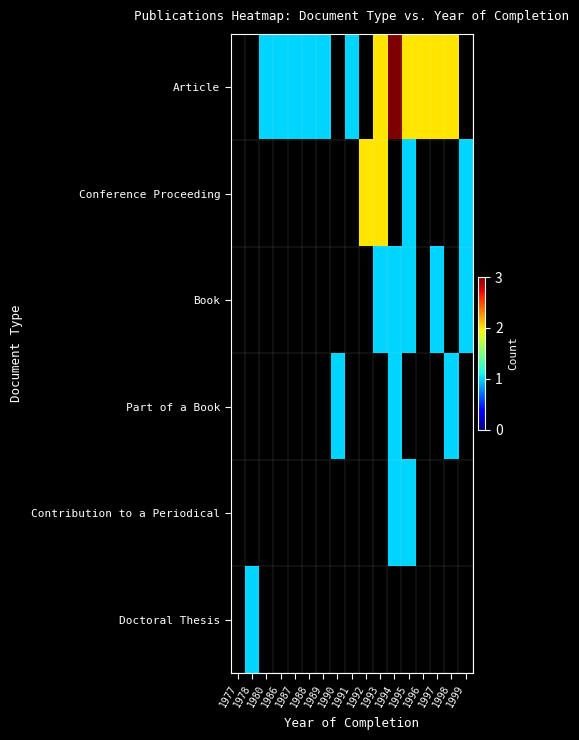

Count the number of categories in the chart.

17